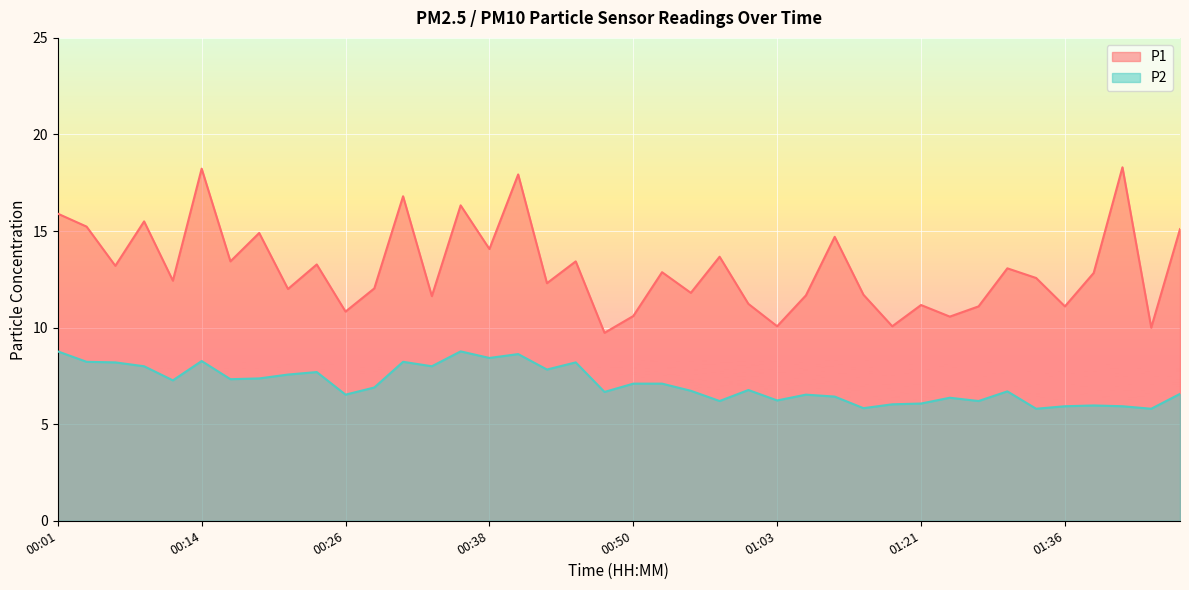

How many values in the P2 series exceed 6?

34